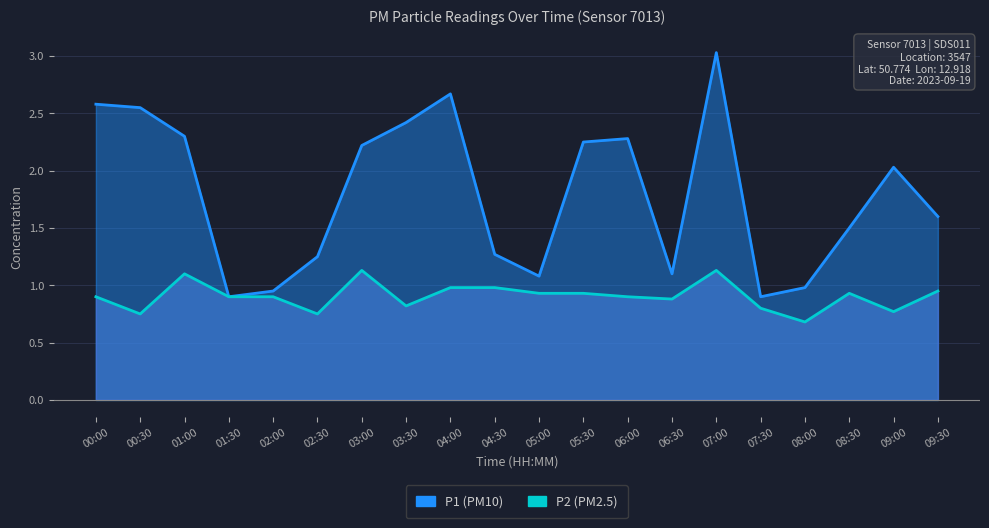

List the labels in order of P1 value, smallest first.

01:30, 07:30, 02:00, 08:00, 05:00, 06:30, 02:30, 04:30, 08:30, 09:30, 09:00, 03:00, 05:30, 06:00, 01:00, 03:30, 00:30, 00:00, 04:00, 07:00